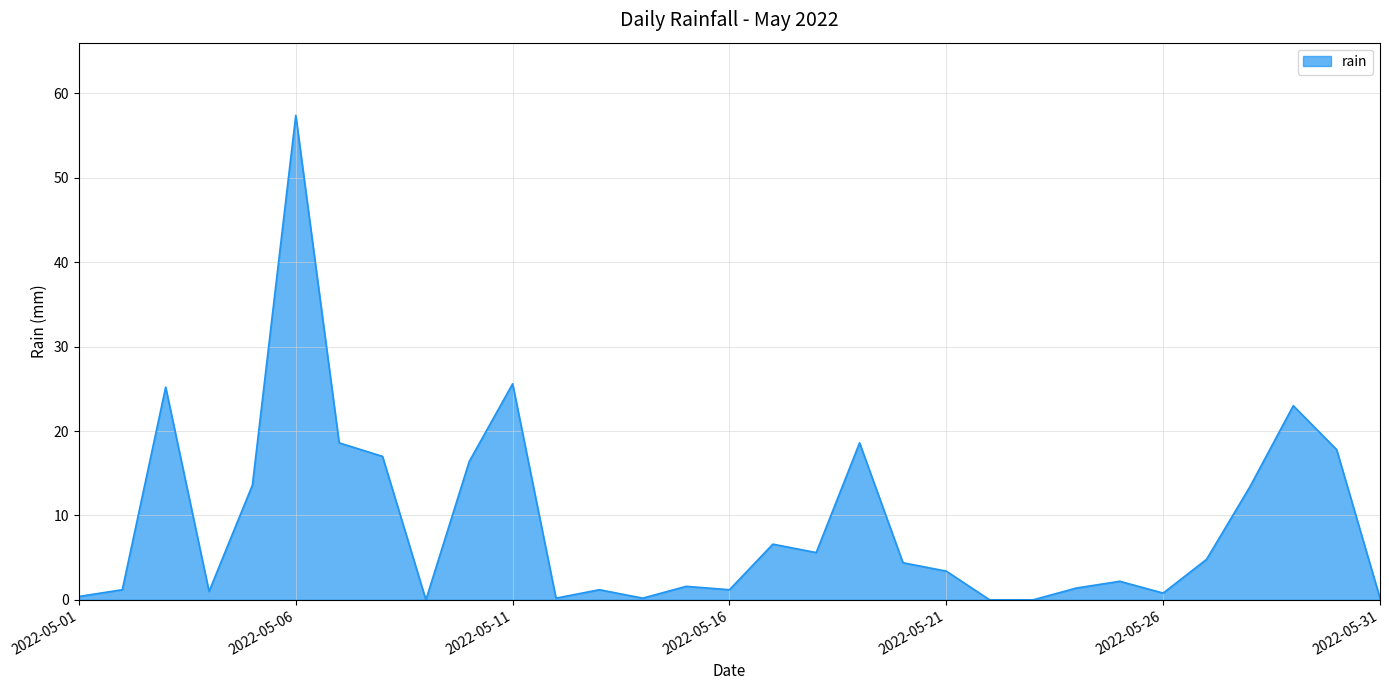

What is the difference between the maximum and minimum values?

57.4